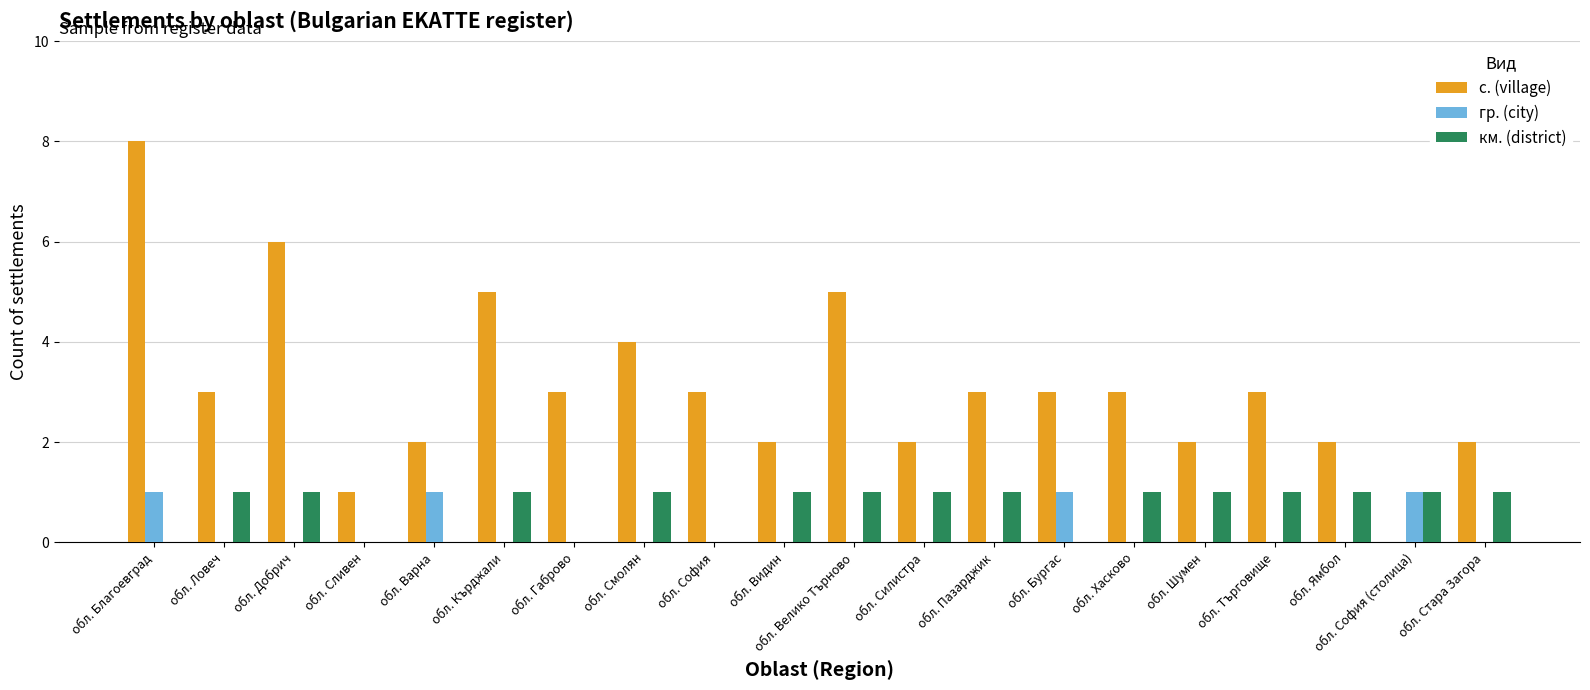

Count the number of categories in the chart.

20